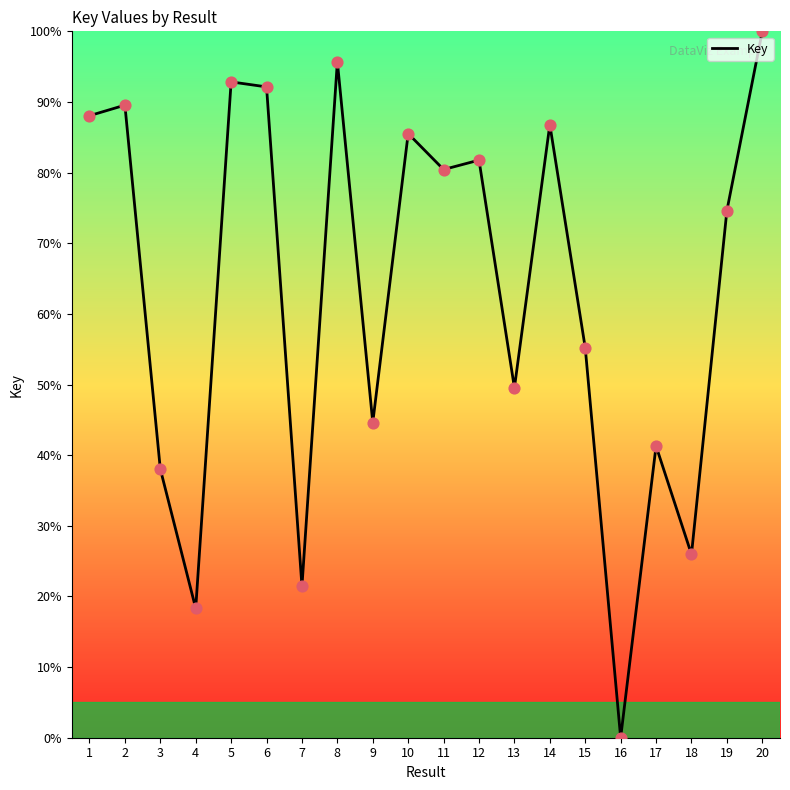

What is the change in value from 2 to 18?

-63.6